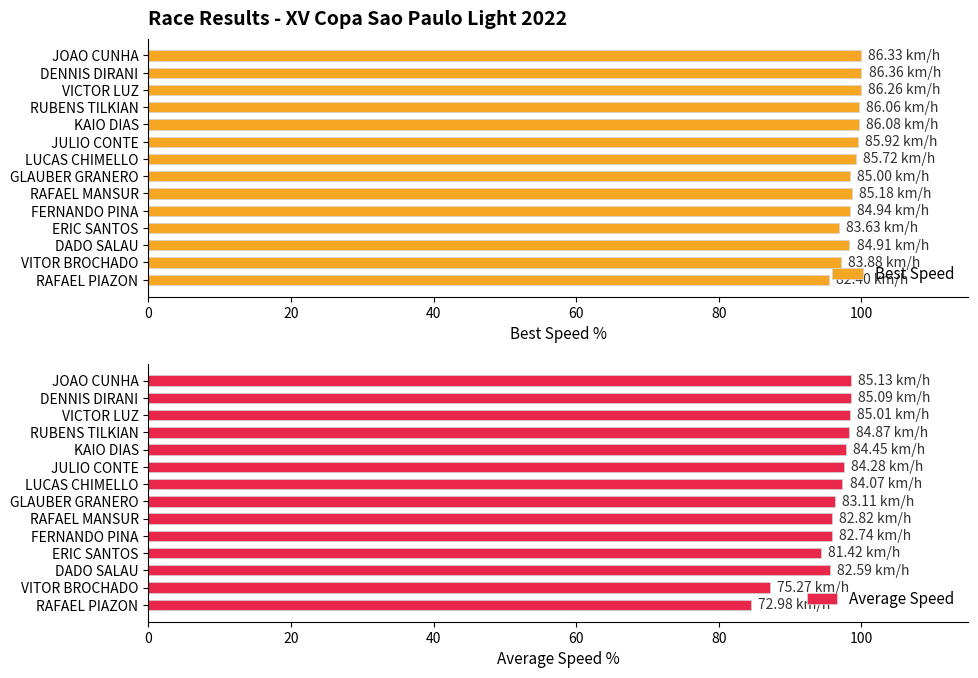

What is the difference between the second highest and minimum values in the Best Speed series?

4.5